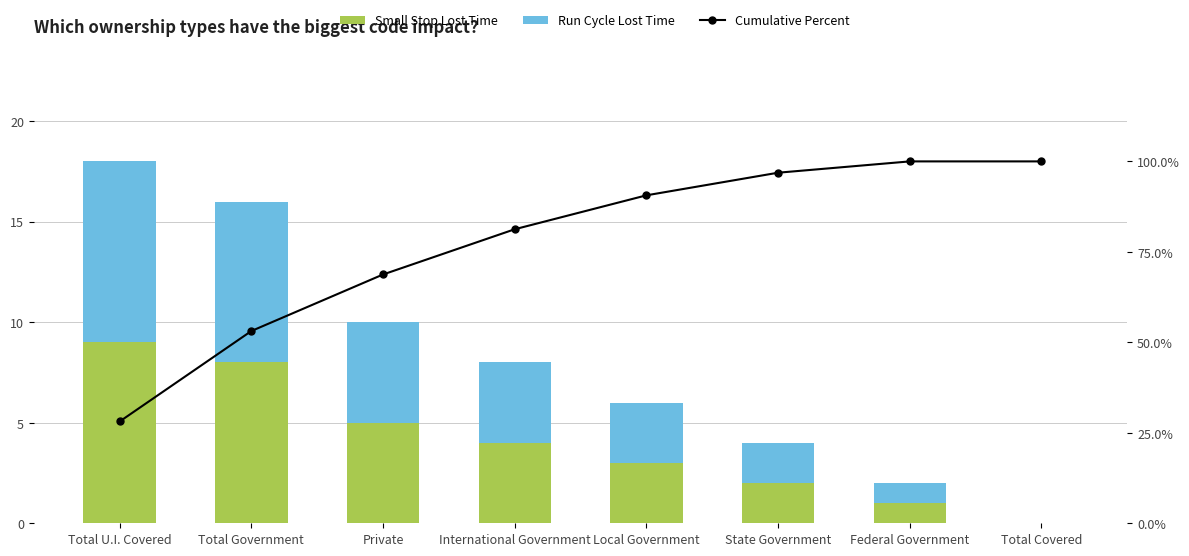

What is the total value across all series at State Government?

100.9